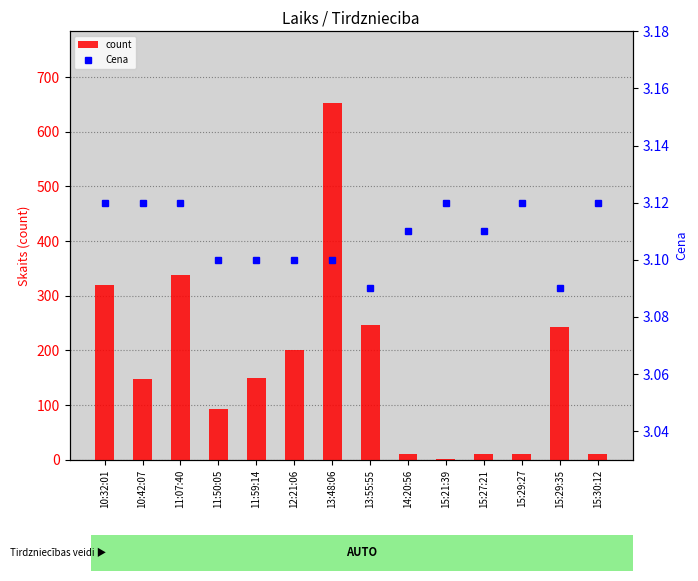

Which label corresponds to the smallest value in the chart?

15:21:39